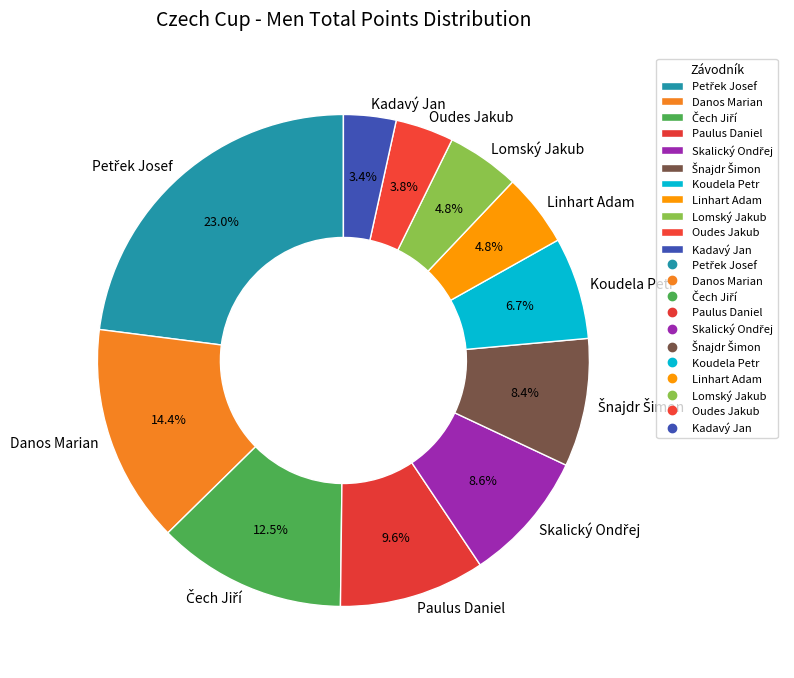

Do Lomský Jakub and Paulus Daniel together represent more than half of the pie?

No